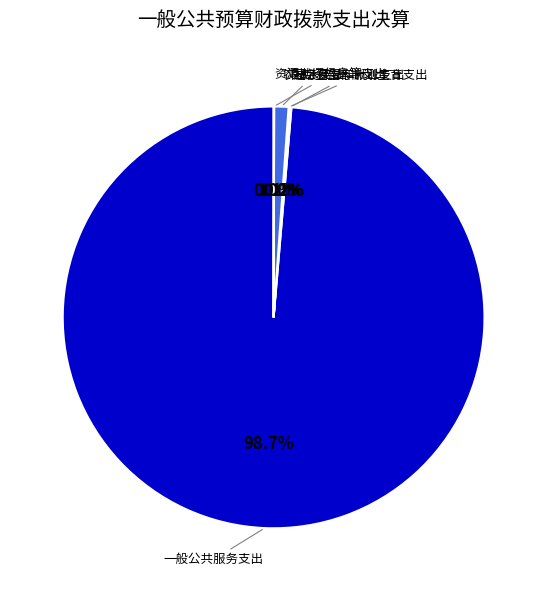

Which slice is the largest?

一般公共服务支出